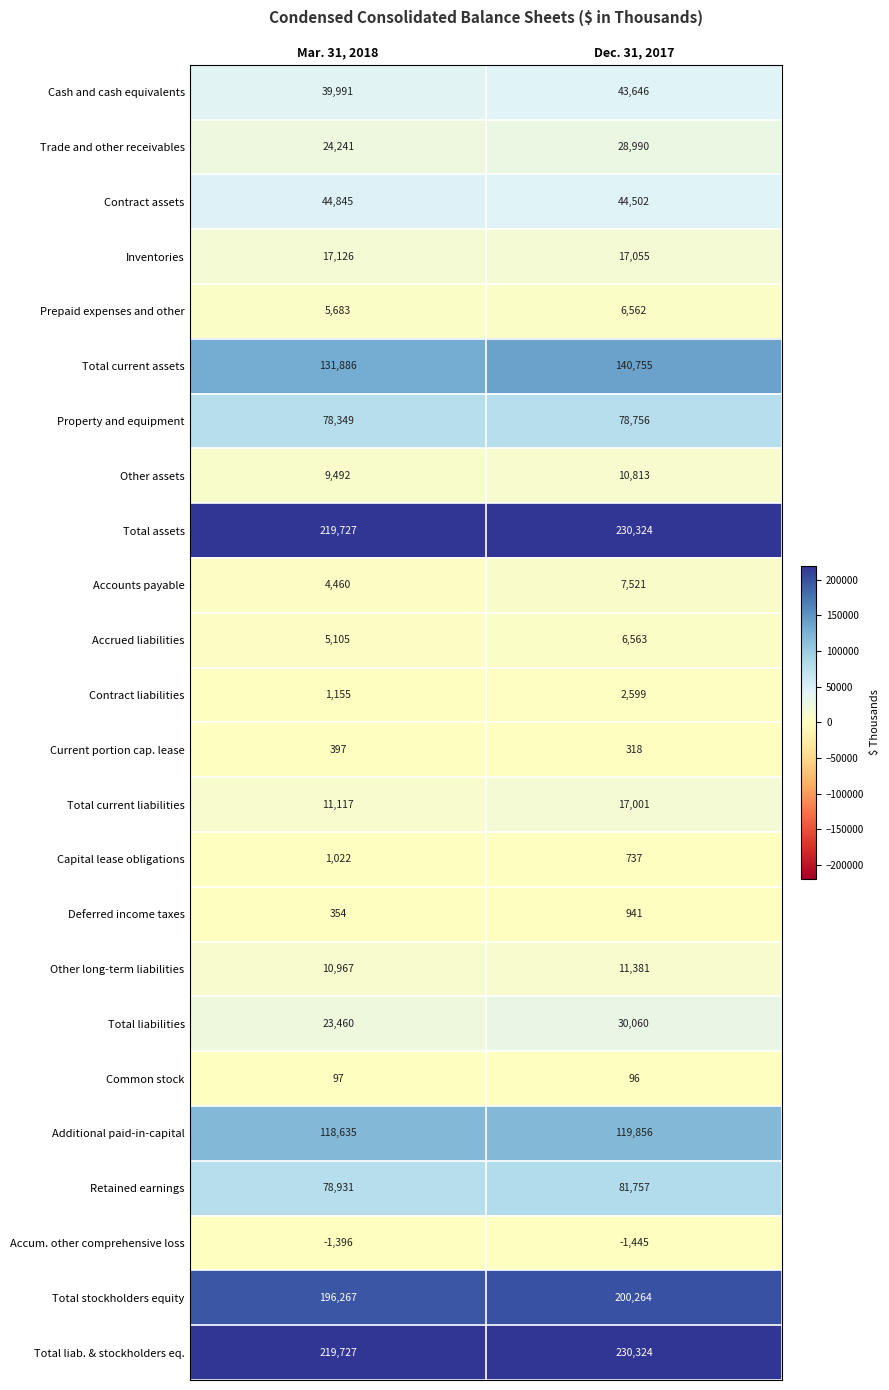

What is the difference between the highest and lowest values at Mar. 31, 2018?

221123